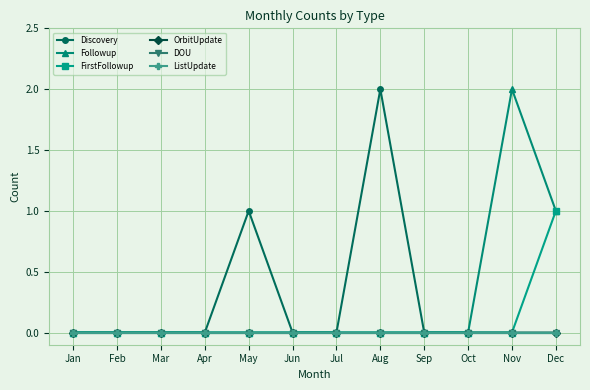

Does the chart have visible grid lines?

Yes